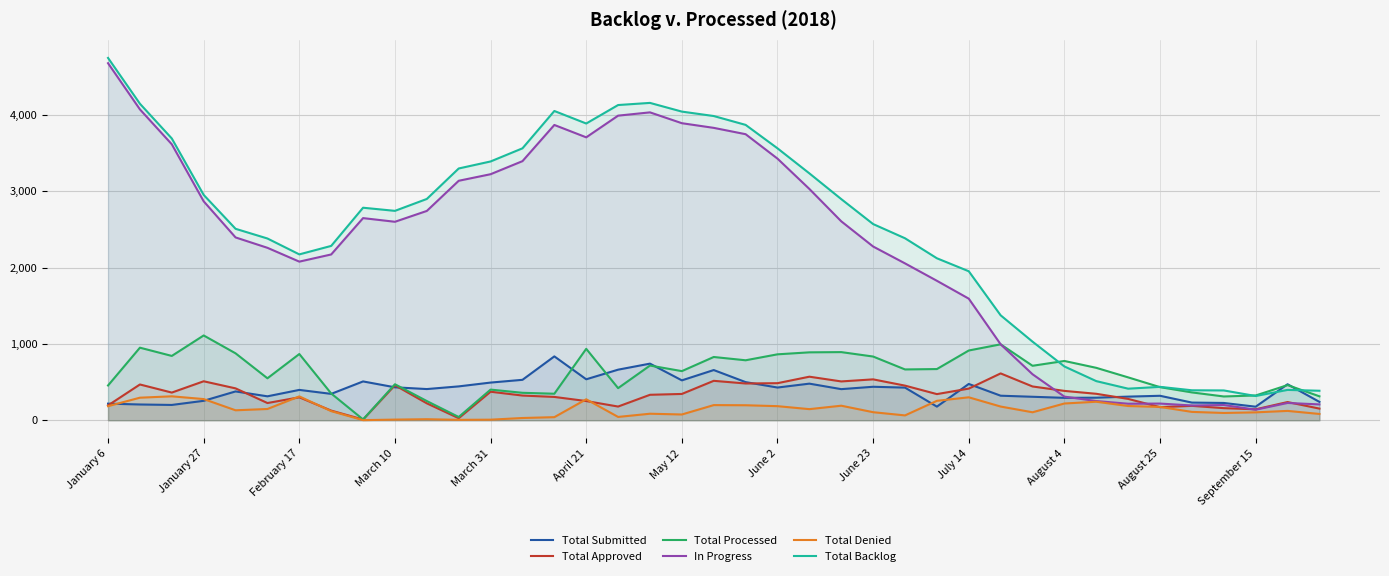

Is it true that Total Submitted equals 839 at 13?

False